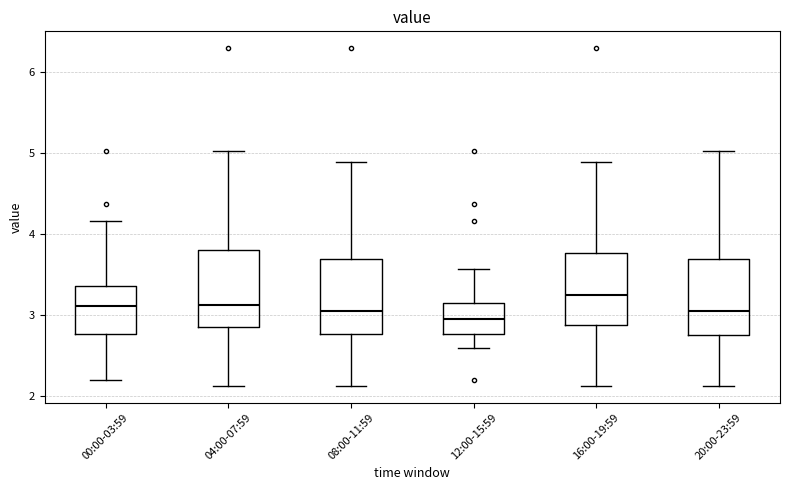

Reading left to right, transcribe this box plot: for each box, give where its median line is, the range the box spans, and where its two whiskers end, as read against the y-axis. The values are not printed on the chart, so give them approximately, as read against the axis.

00:00-03:59: median 3.1, box 2.8 to 3.4, whiskers 2.2 to 4.2
04:00-07:59: median 3.1, box 2.9 to 3.8, whiskers 2.1 to 5.0
08:00-11:59: median 3.1, box 2.8 to 3.7, whiskers 2.1 to 4.9
12:00-15:59: median 3.0, box 2.8 to 3.1, whiskers 2.6 to 3.6
16:00-19:59: median 3.3, box 2.9 to 3.8, whiskers 2.1 to 4.9
20:00-23:59: median 3.1, box 2.8 to 3.7, whiskers 2.1 to 5.0